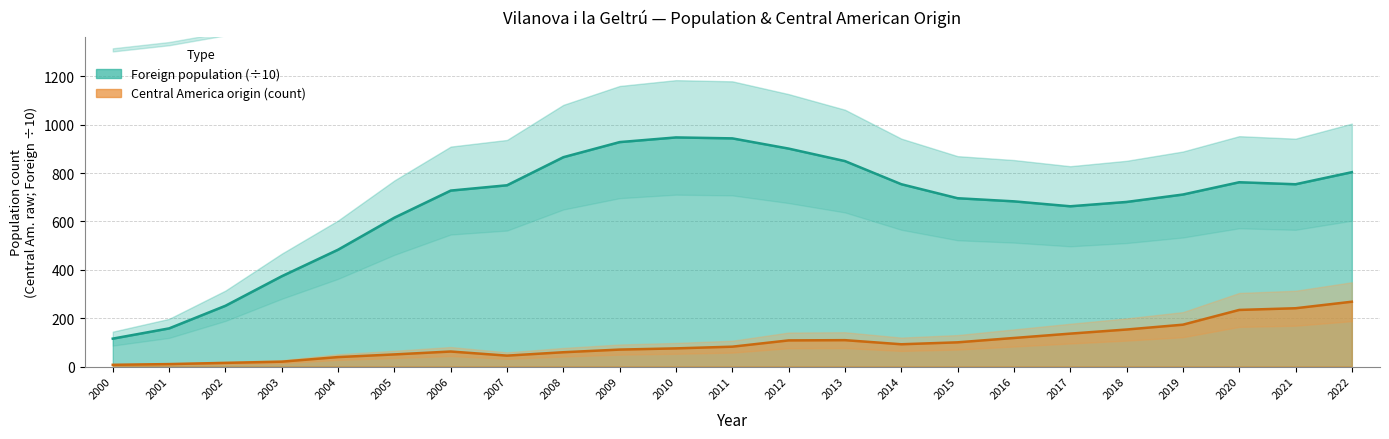

How many lines are shown in the chart?

1